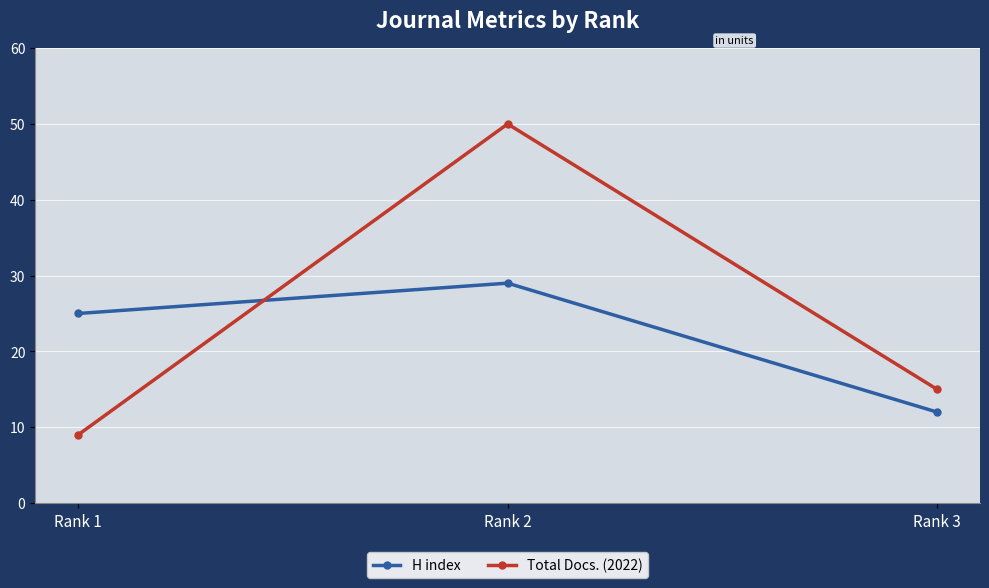

Reading left to right, what are all the values shown in this chart?

H index: 25	29	12
Total Docs. (2022): 9	50	15